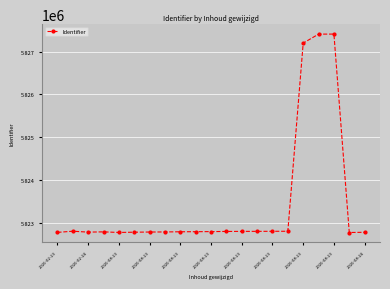

What is the greatest value displayed?

5827414